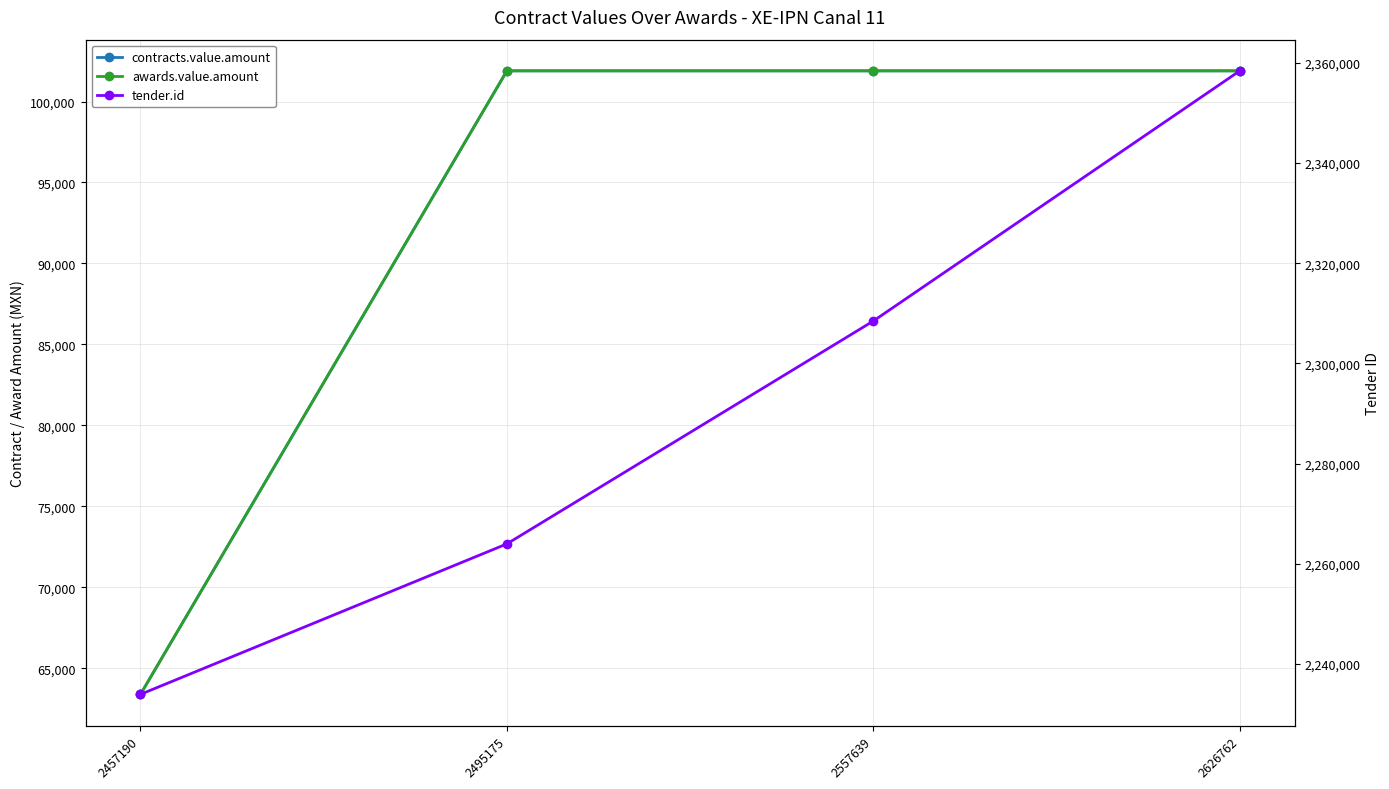

What is the average value of the tender.id series?

2291207.5